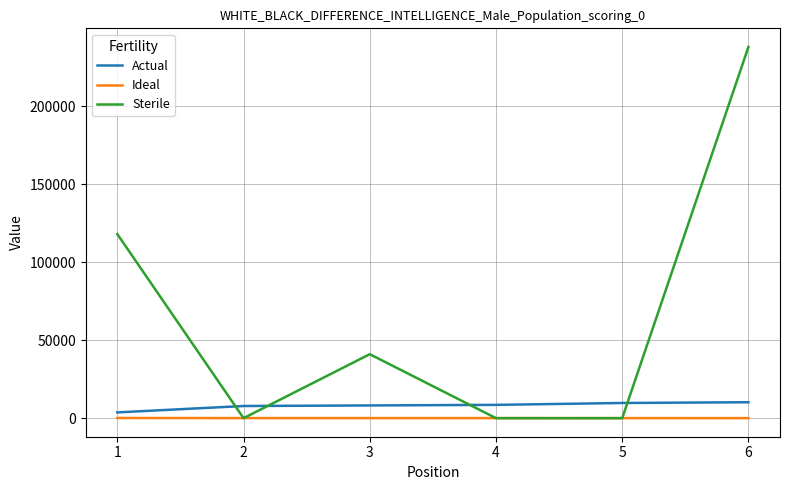

What is the difference between the Ideal values at 2 and 4?

10